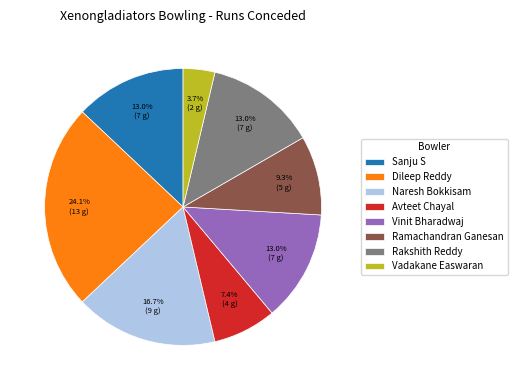

Which has a higher value, Sanju S or Naresh Bokkisam?

Naresh Bokkisam